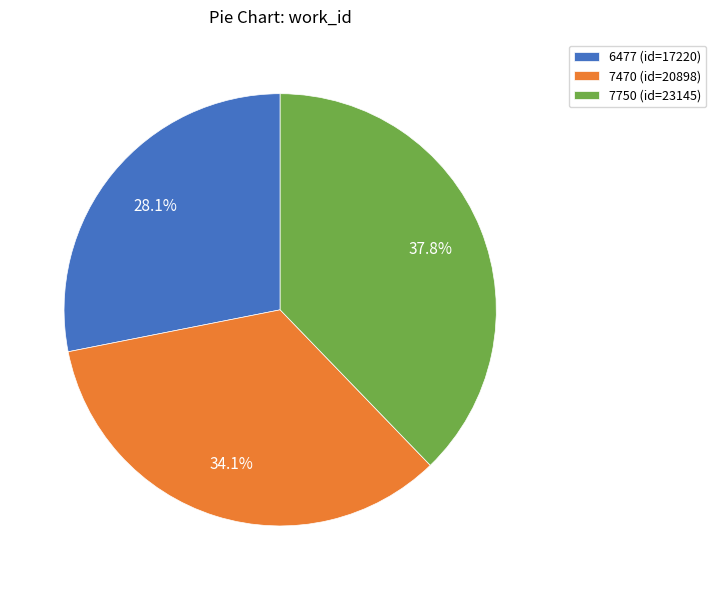

Which has a higher value, 7470 (id=20898) or 7750 (id=23145)?

7750 (id=23145)